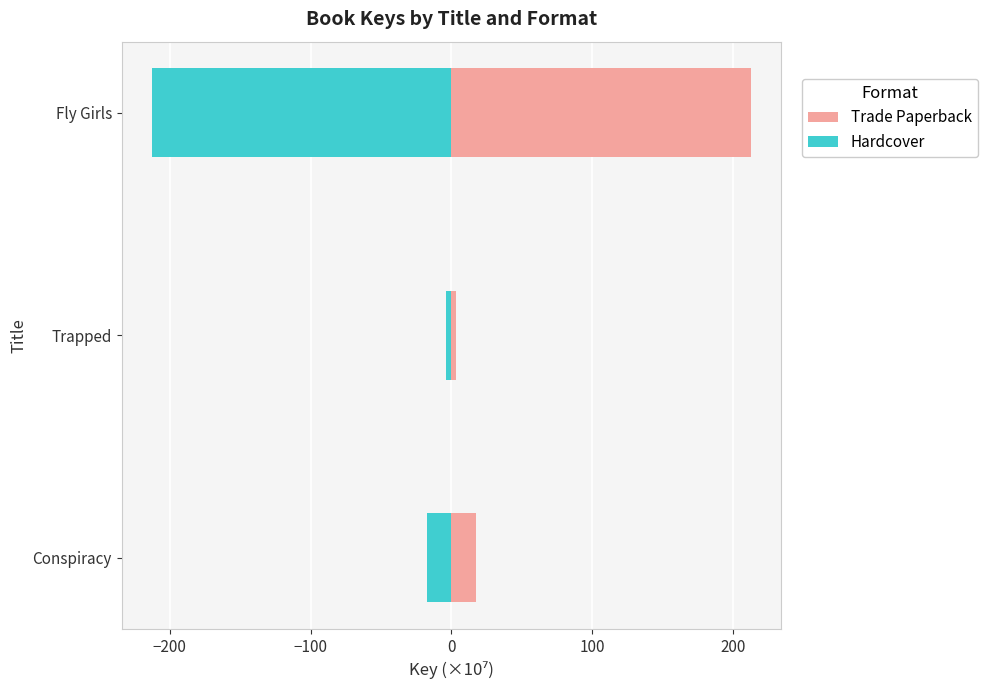

What is the sum of all Trade Paperback values?

233.6